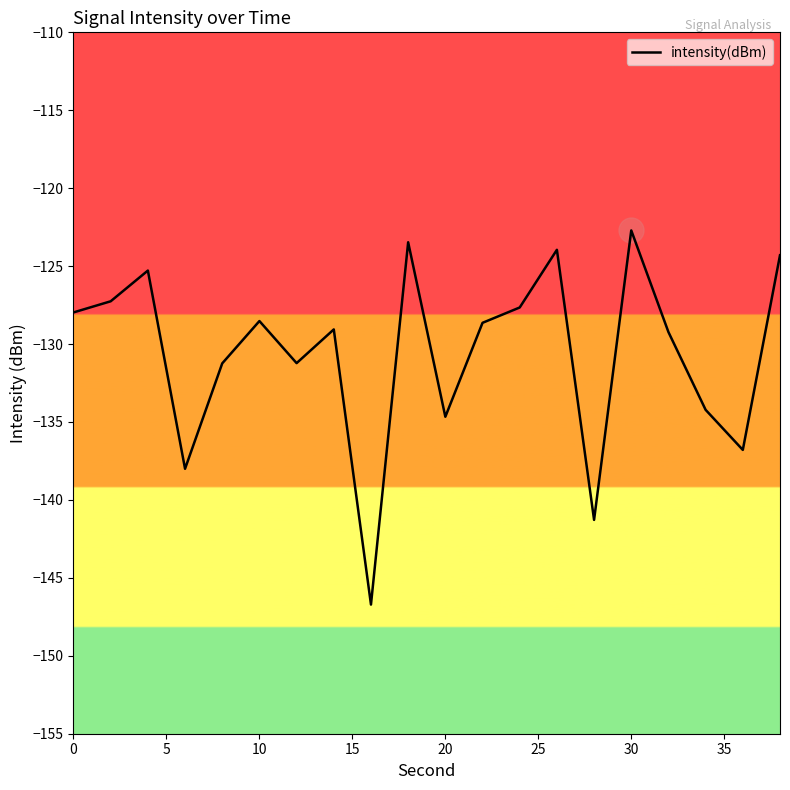

What is the smallest value displayed?

-146.7